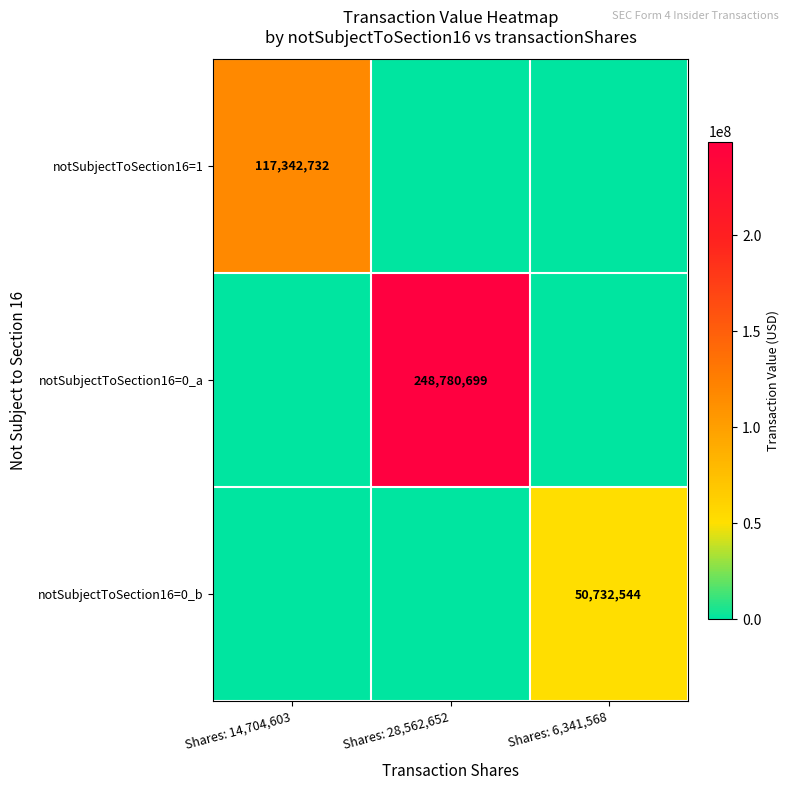

Is it true that notSubjectToSection16=0_b equals 18725962 at Shares: 6,341,568?

False